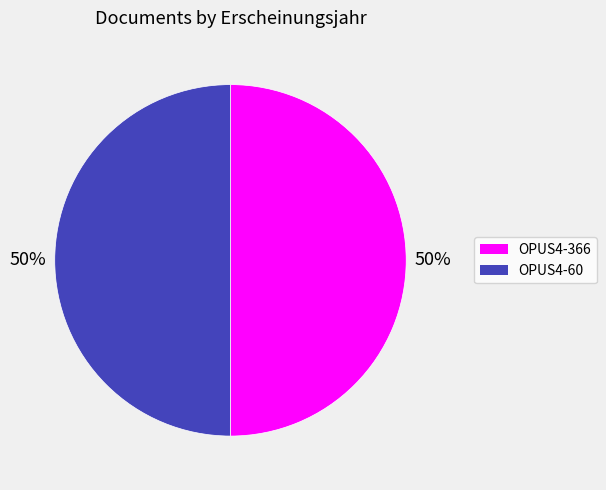

True or false: OPUS4-366 accounts for 60% of the total.

False